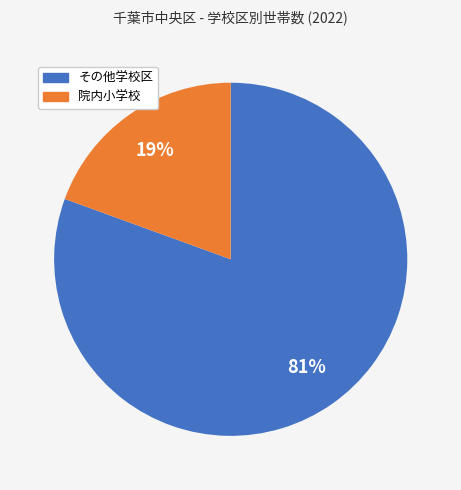

To the nearest percent, what is the average slice percentage?

50%